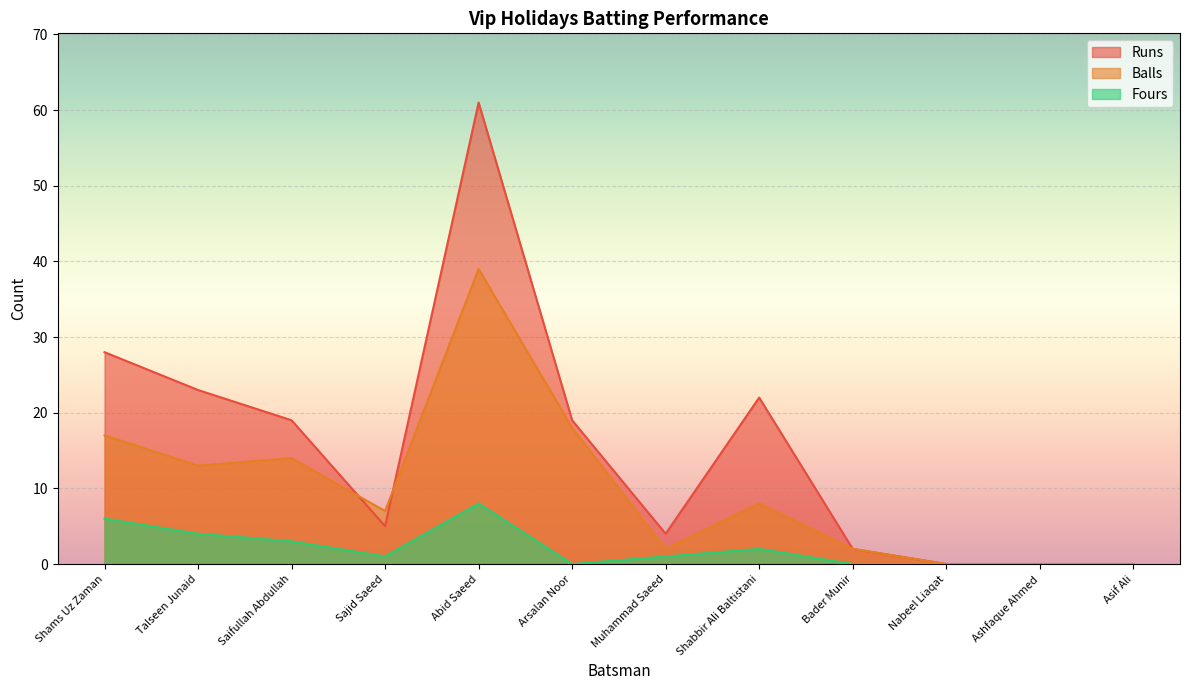

How many distinct data groups are displayed?

3